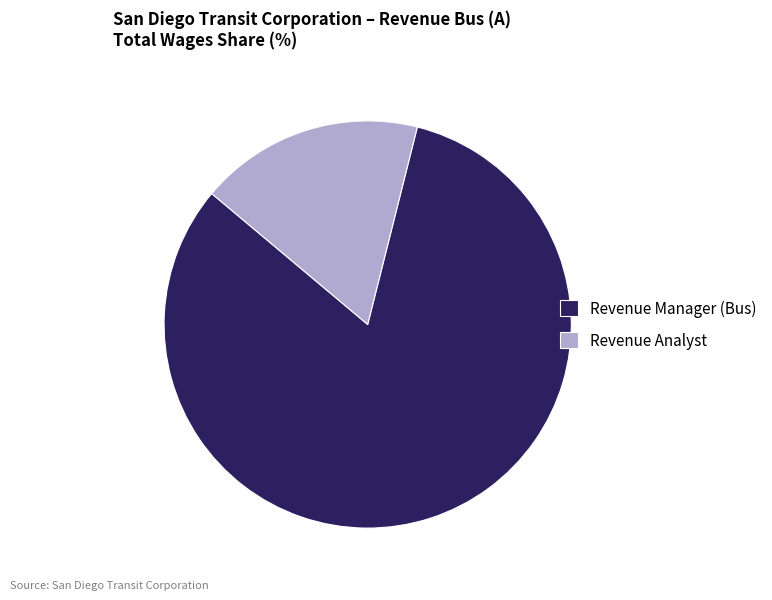

Is Revenue Manager (Bus) the majority of the pie?

Yes